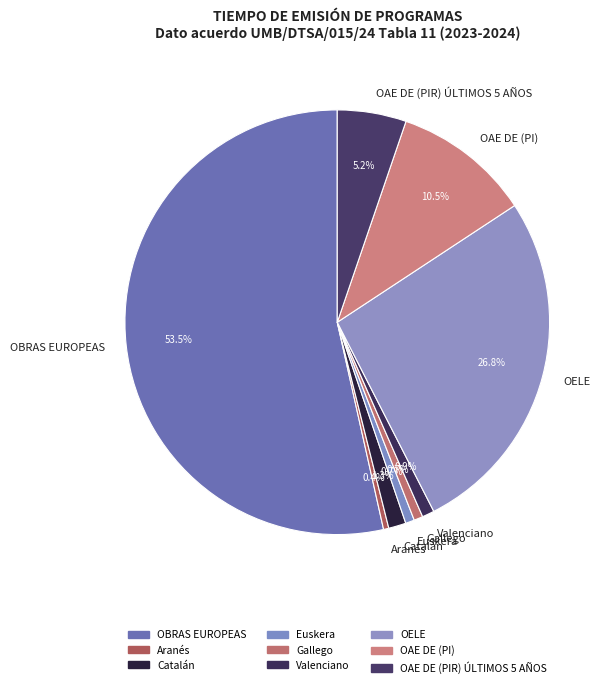

Rank the categories by value from highest to lowest.

OBRAS EUROPEAS, OELE, OAE DE (PI), OAE DE (PIR) ÚLTIMOS 5 AÑOS, Catalán, Valenciano, Gallego, Euskera, Aranés